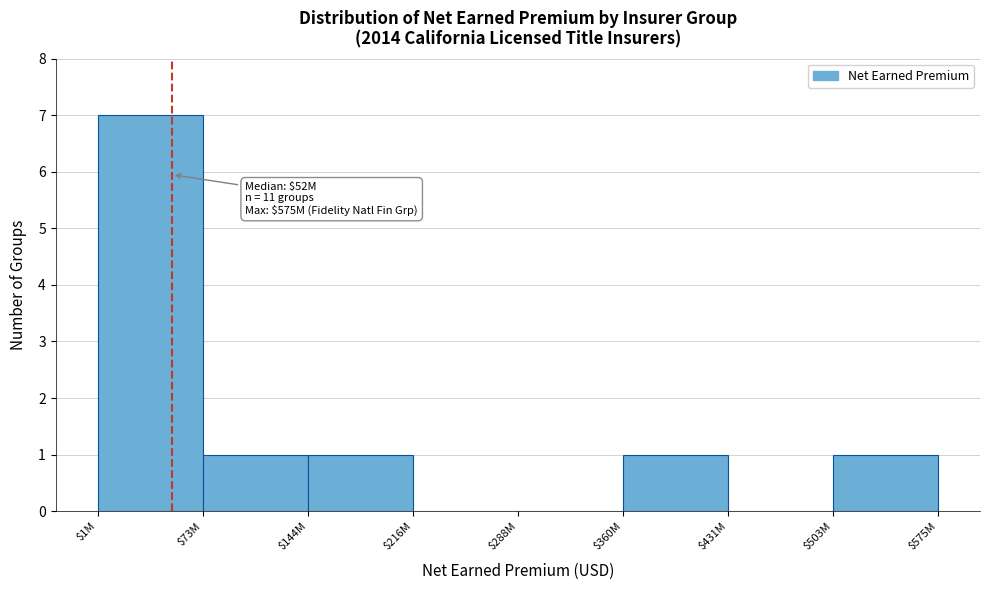

The value at $360M is 1. True or false?

True